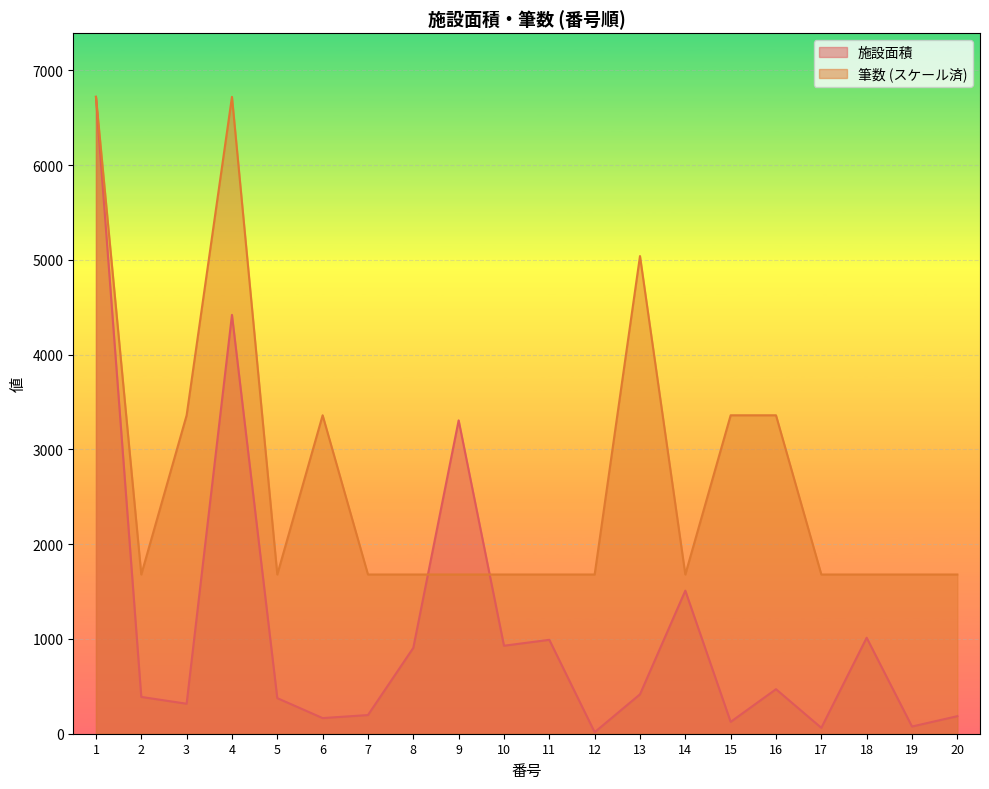

At which category does 筆数 reach its first local peak?

4